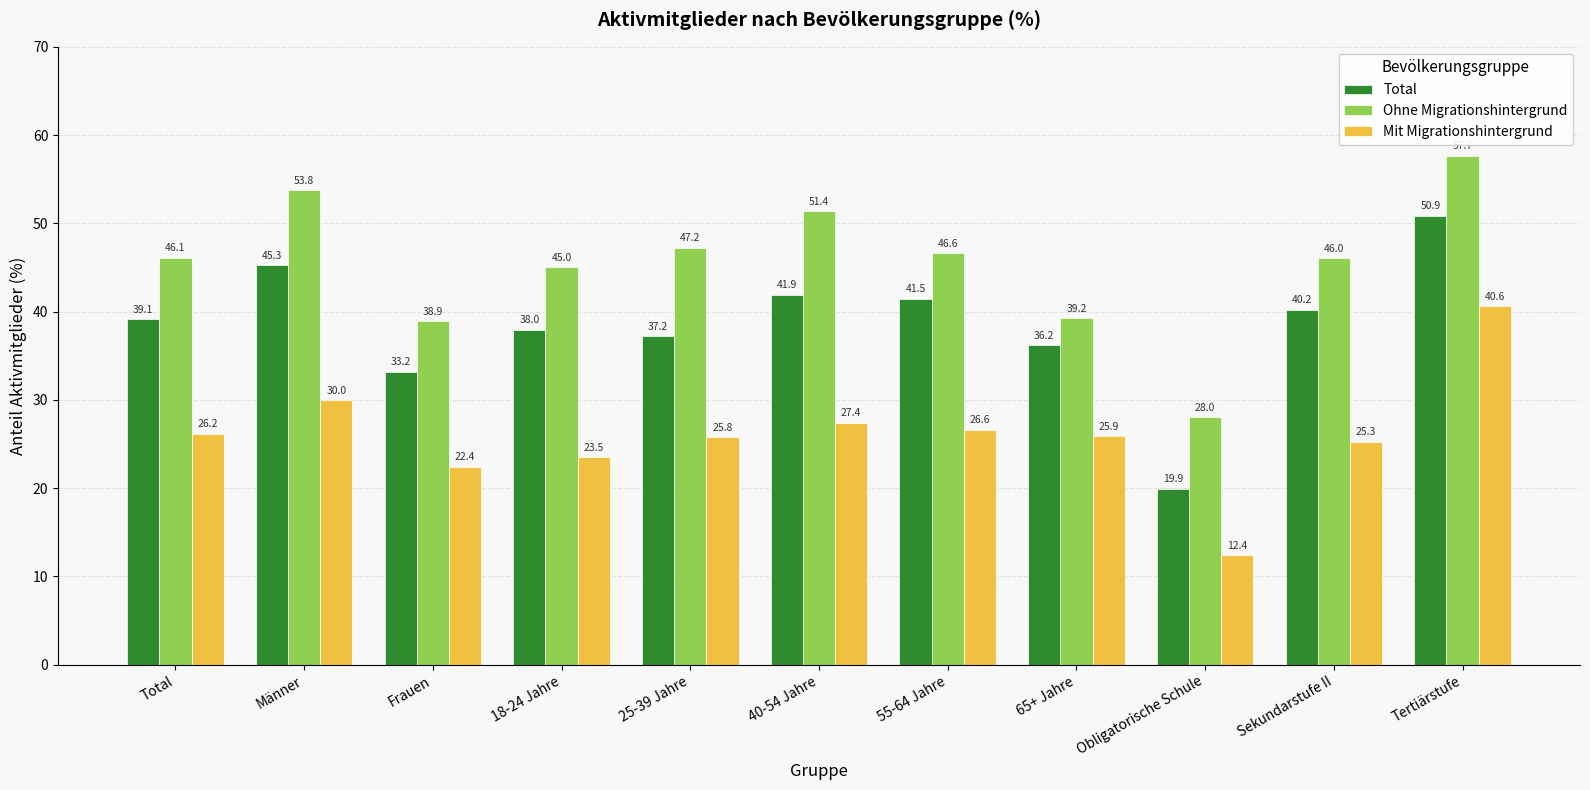

Which series has the largest total across all categories?

Ohne Migrationshintergrund